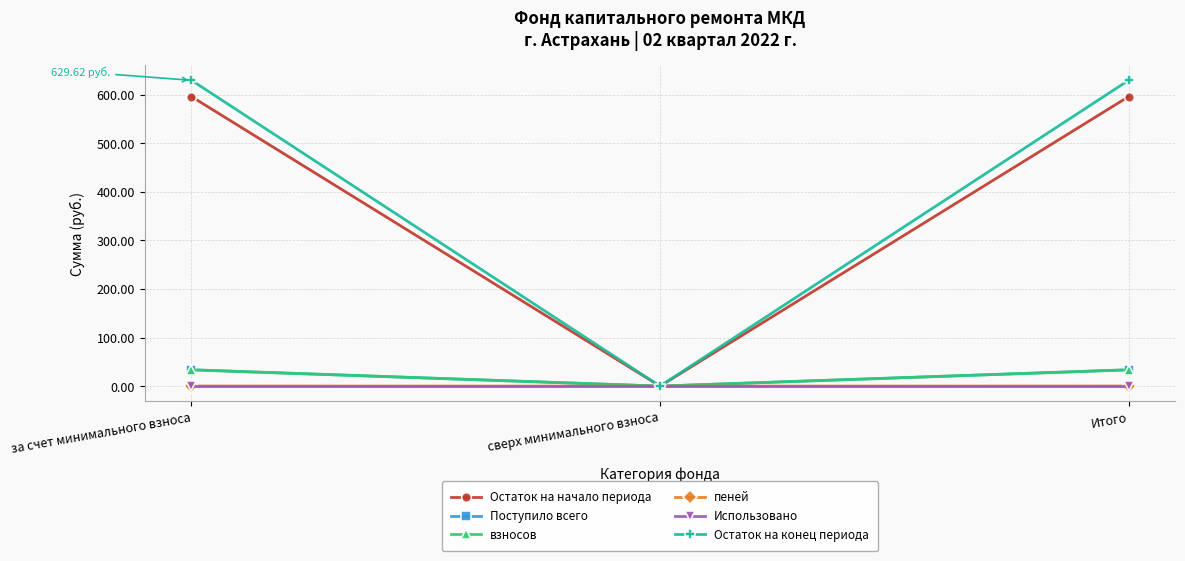

Which series has the largest range (max minus min)?

Остаток на конец периода